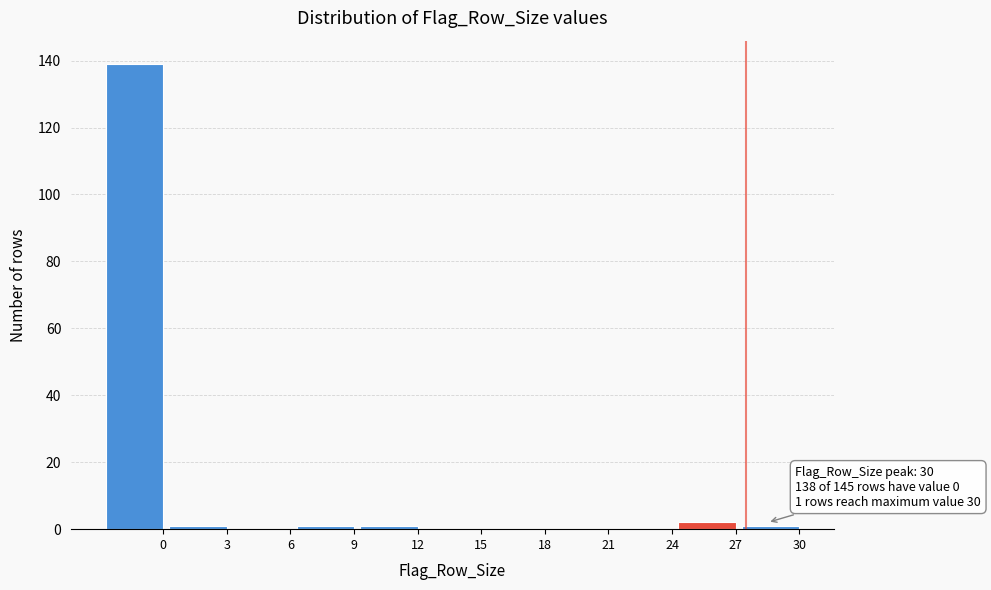

Reading left to right, list all the values displayed in this chart.

0=139	3=1	6=0	9=1	12=1	15=0	18=0	21=0	24=0	27=2	30=1